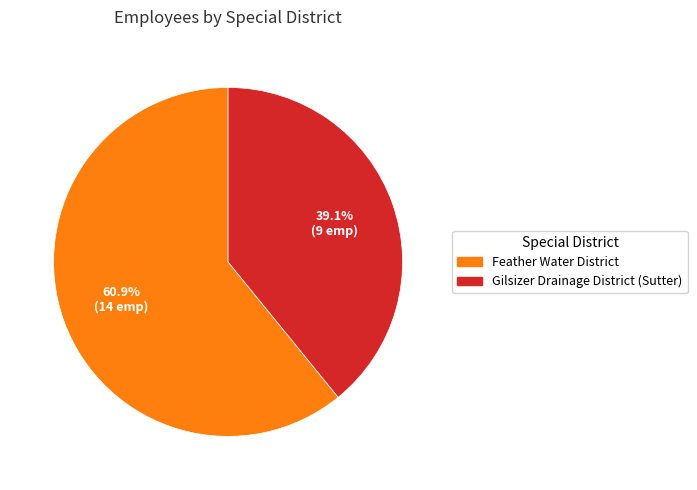

How many segments does this pie chart have?

2